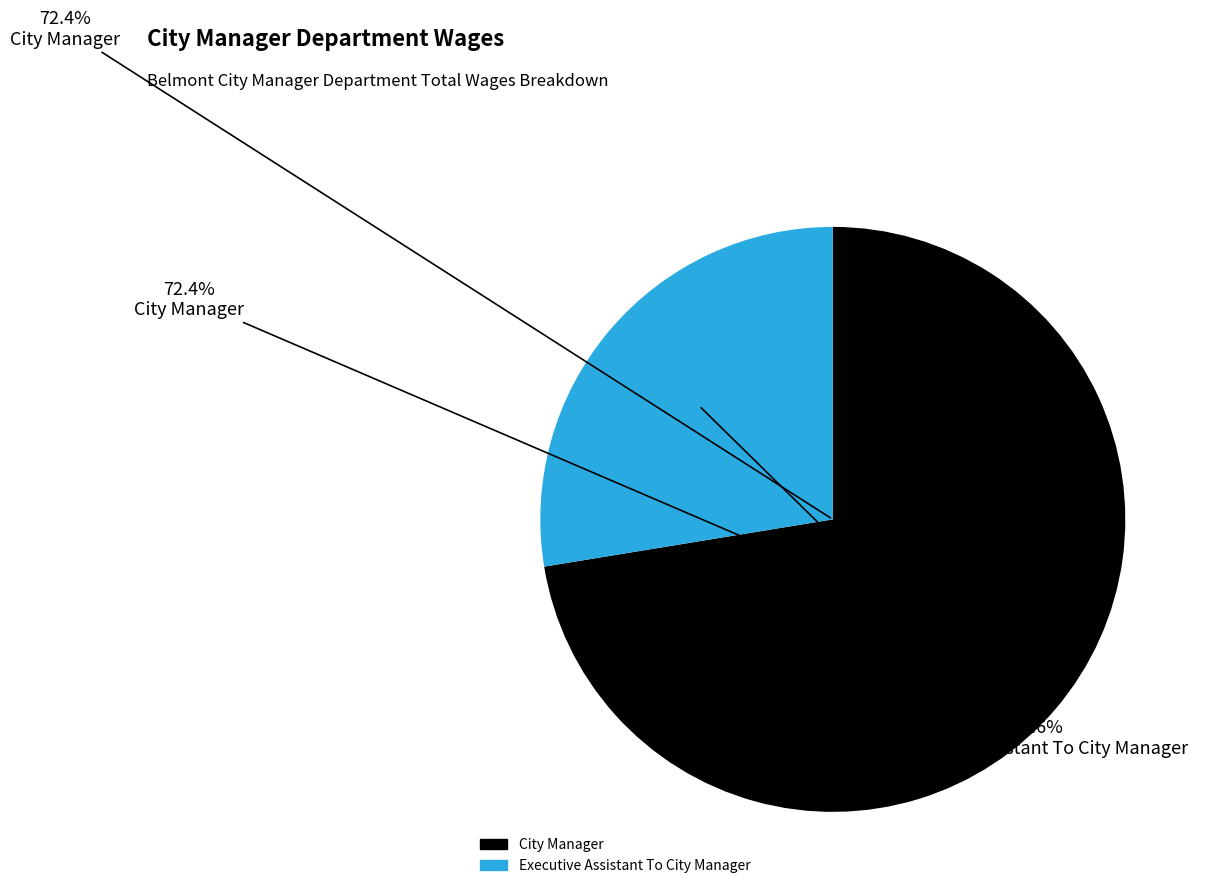

Is it true that City Manager is 72% of the pie?

True